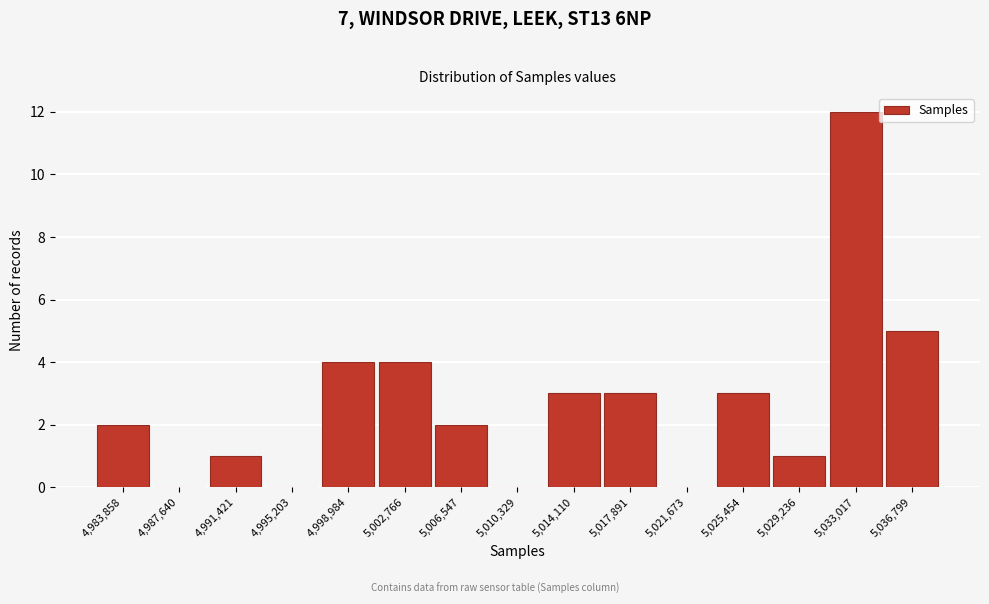

Which range on the x-axis has the tallest bar?

5031000 to 5035000